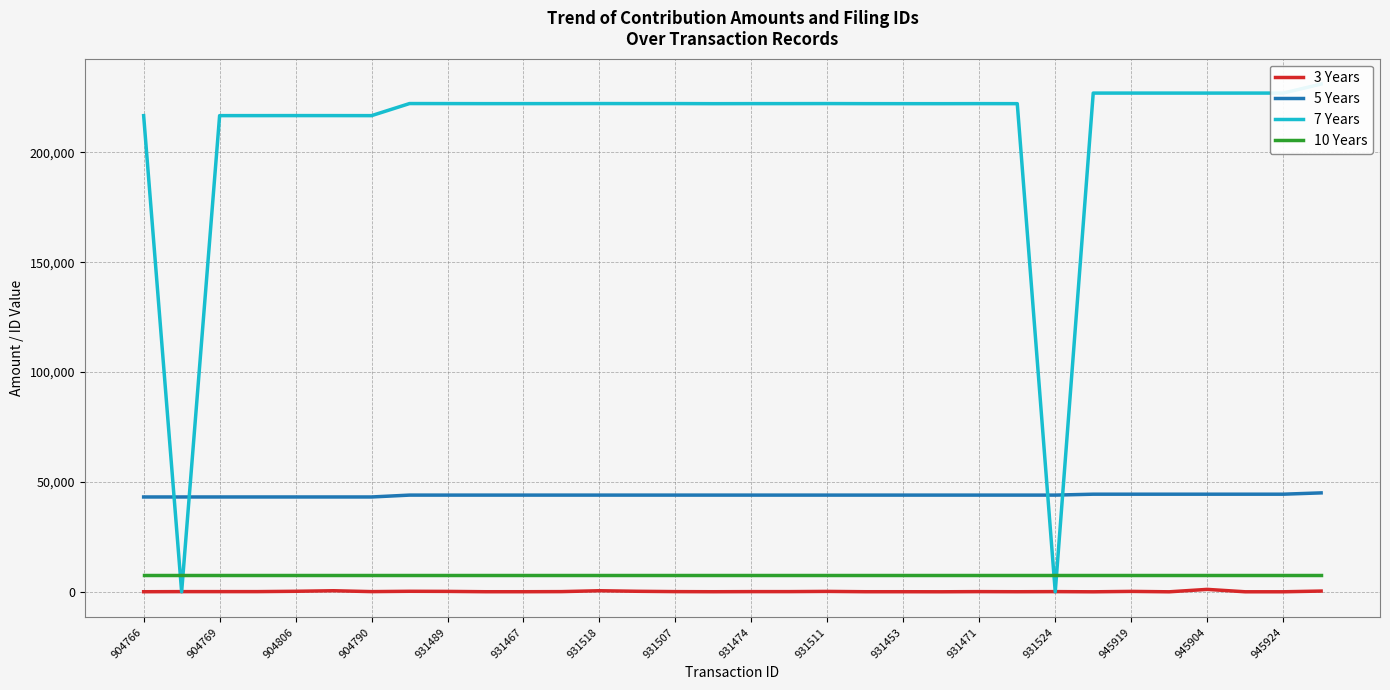

True or false: 3 Years and 10 Years intersect in this chart.

False